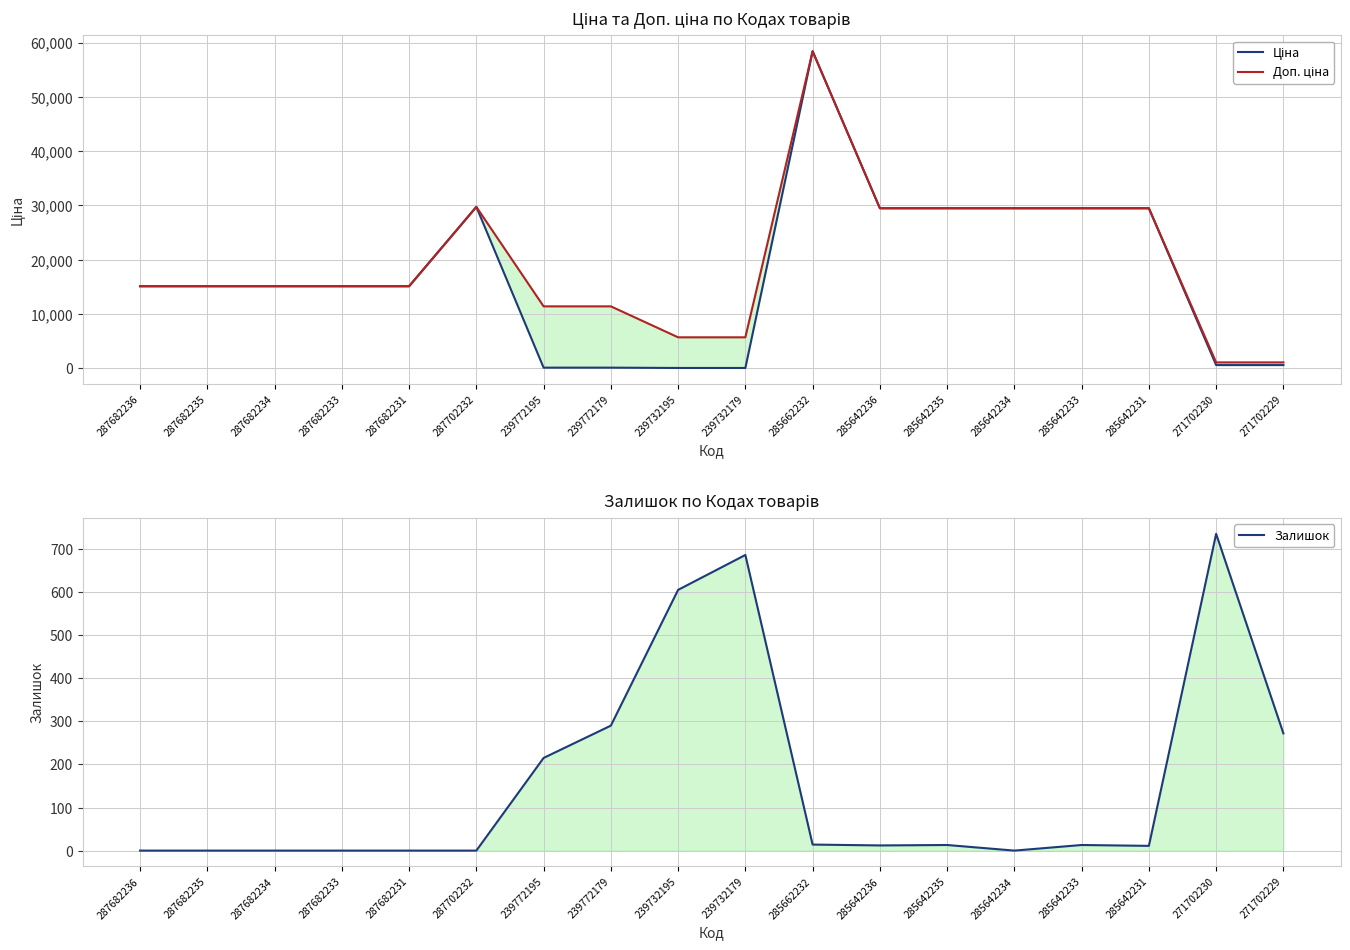

What is the maximum value shown in the chart?

58426.5